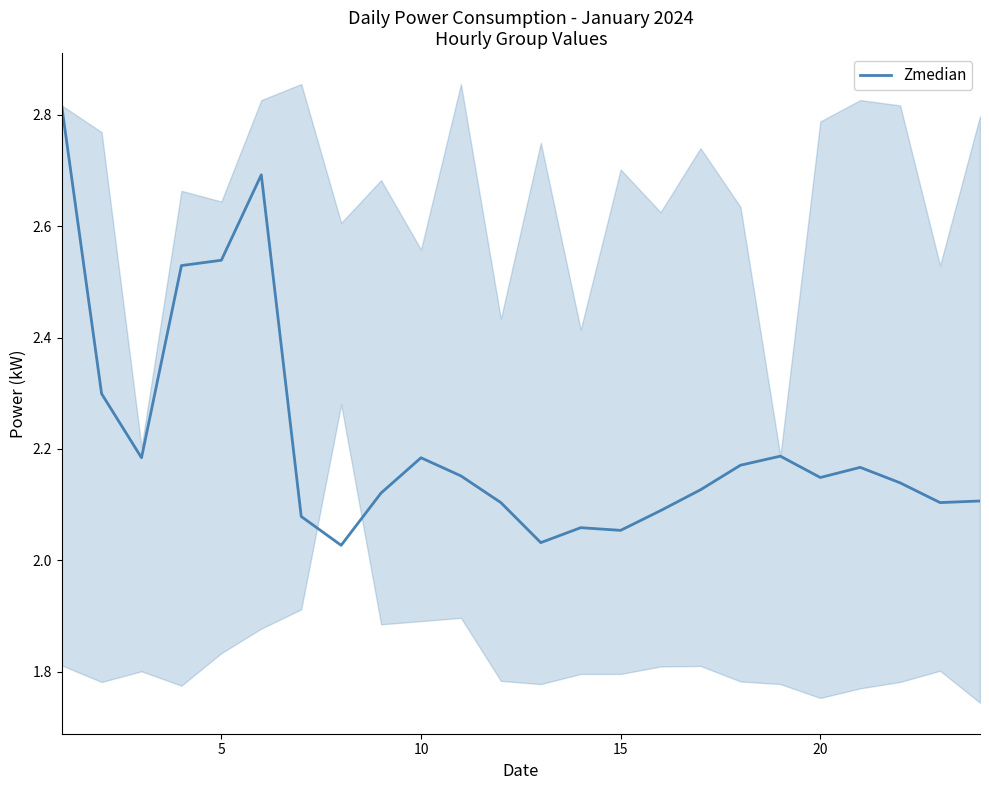

What is the maximum value shown in the chart?

2.8